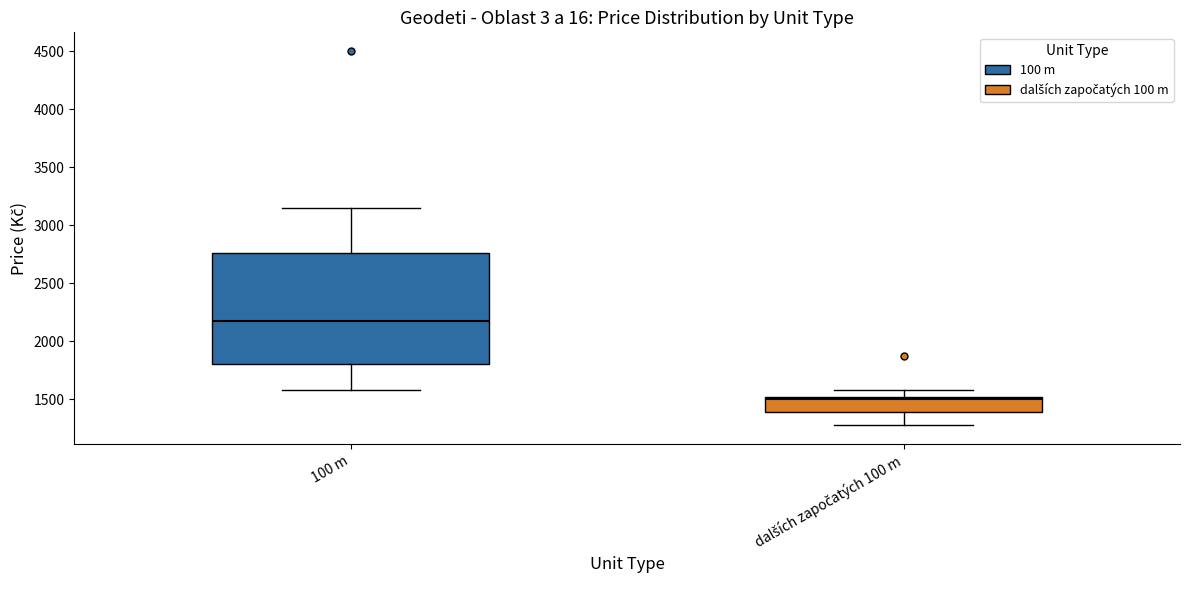

Which box is the tallest, from its lower edge to its upper edge?

100 m